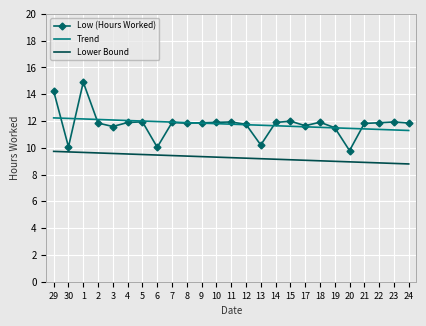

True or false: Low (Hours Worked) has a value of 11.6 at 3.

True